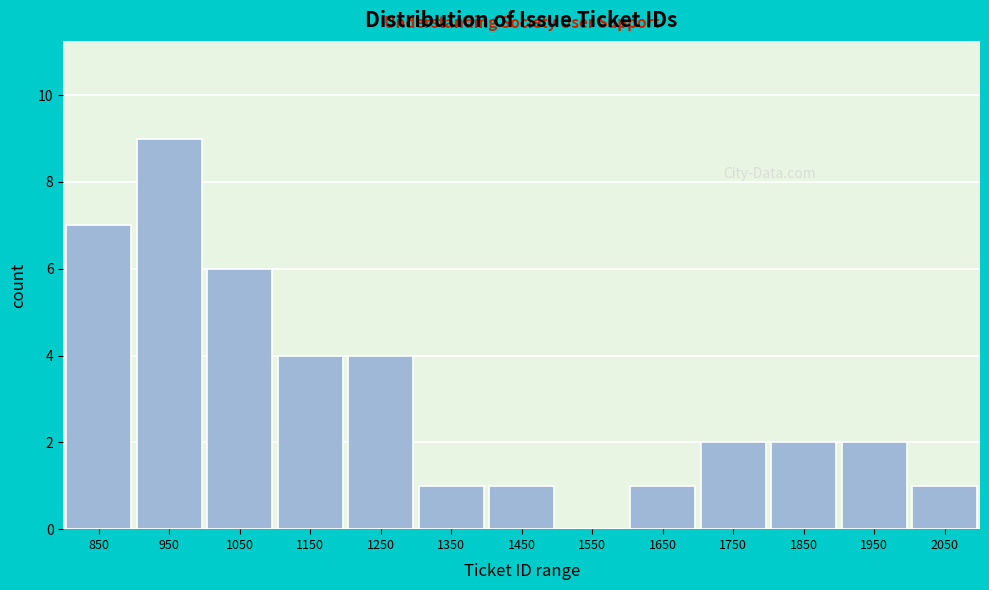

Reading left to right, list all the values displayed in this chart.

850=7	950=9	1050=6	1150=4	1250=4	1350=1	1450=1	1550=0	1650=1	1750=2	1850=2	1950=2	2050=1